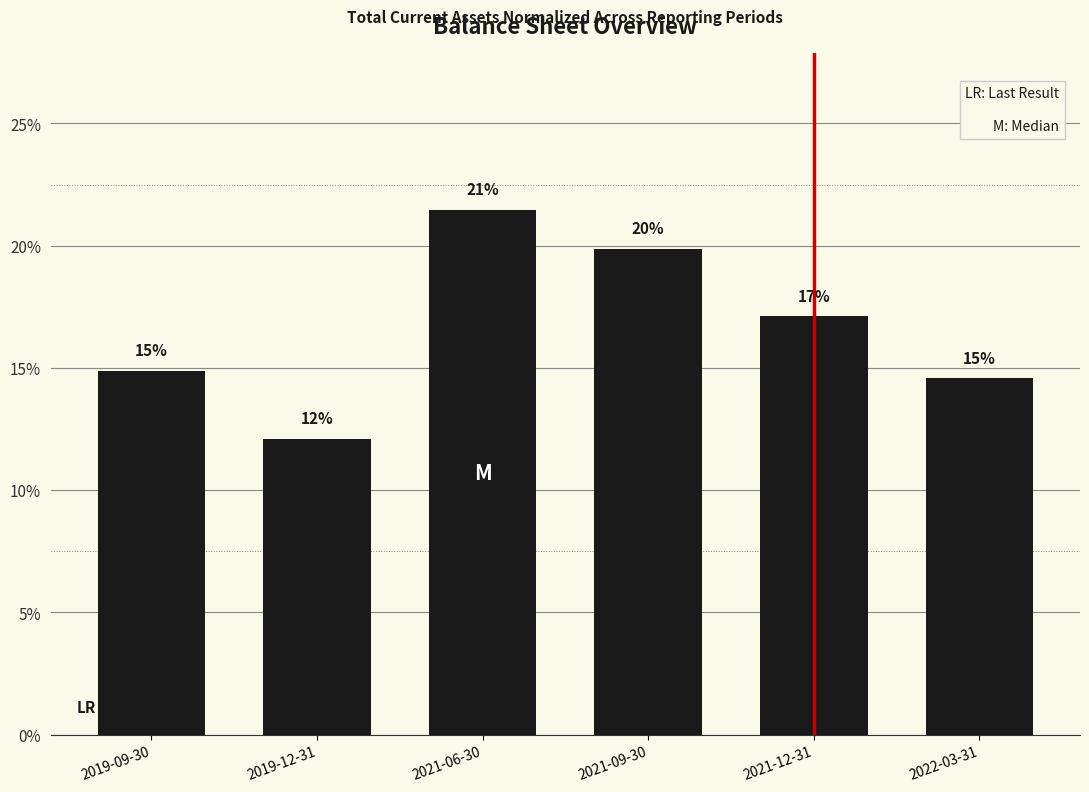

At which label is the value closest to 0?

2019-12-31